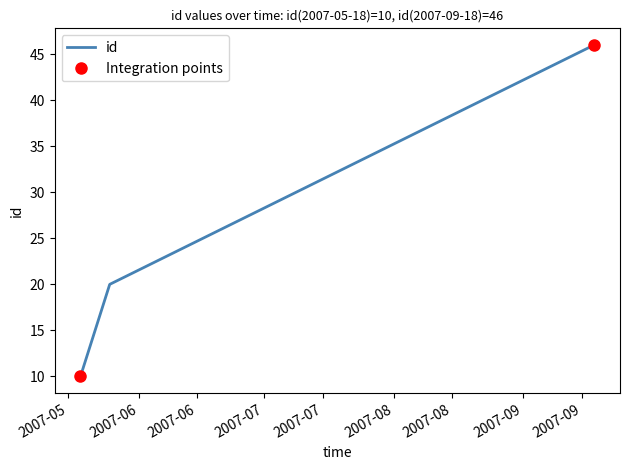

Which category has the highest value across all series?

2007-09-18